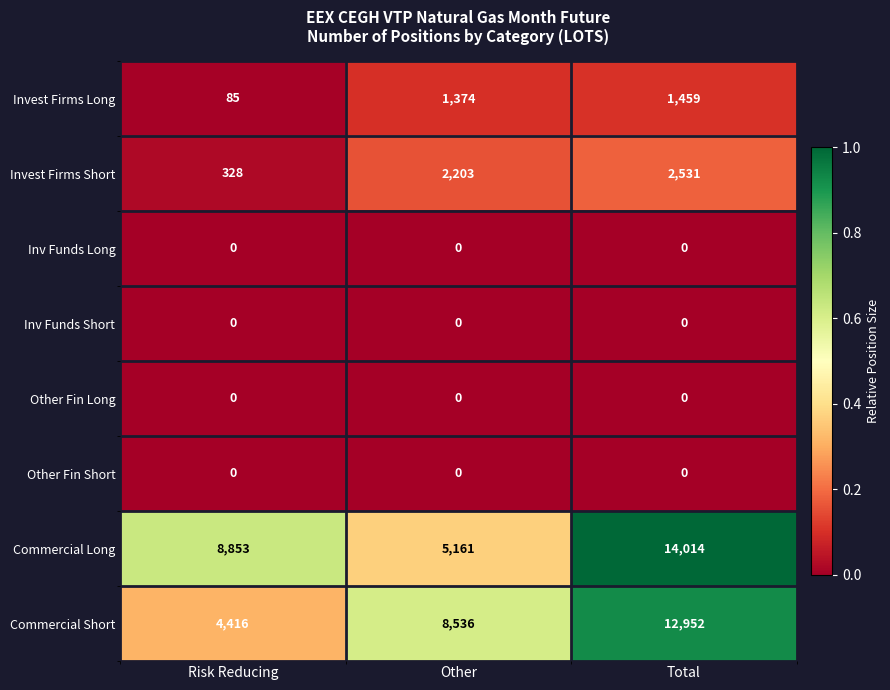

What is the maximum value shown in the chart?

14014